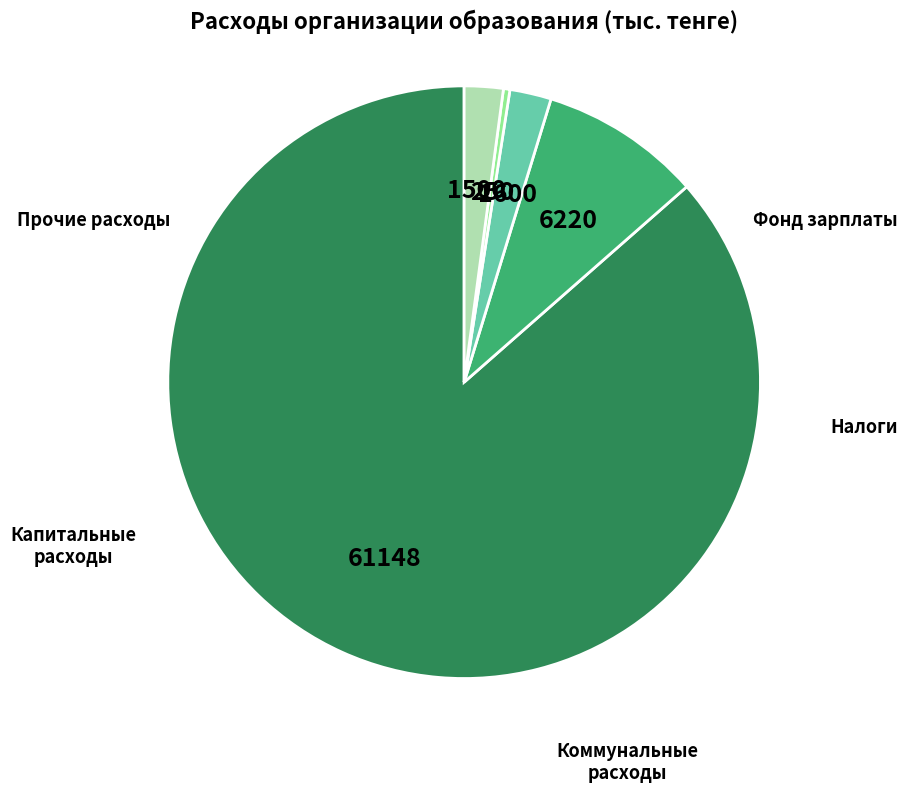

Is there a majority slice in this chart?

Yes